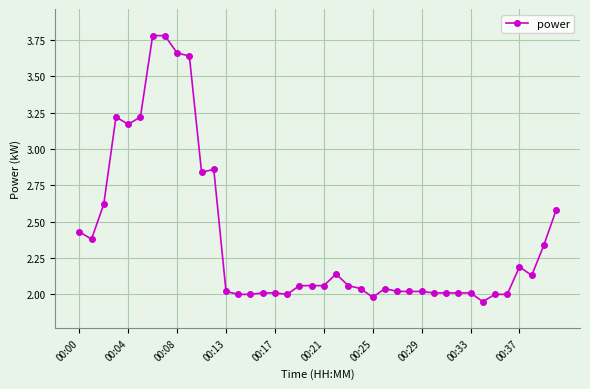

What is the difference between the maximum and minimum values?

1.8